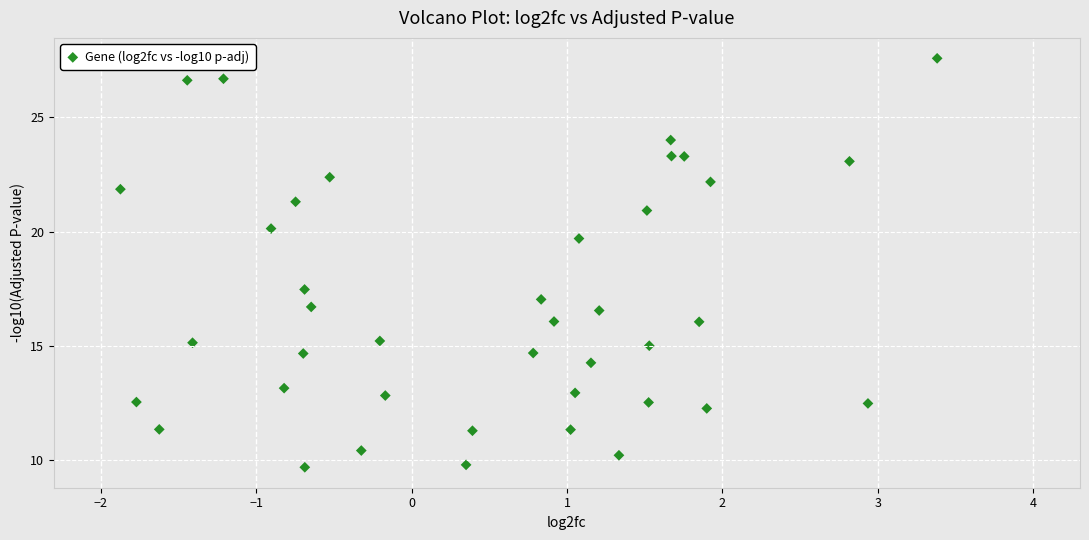

What Y value in the scatter plot is closest to 18?

17.5